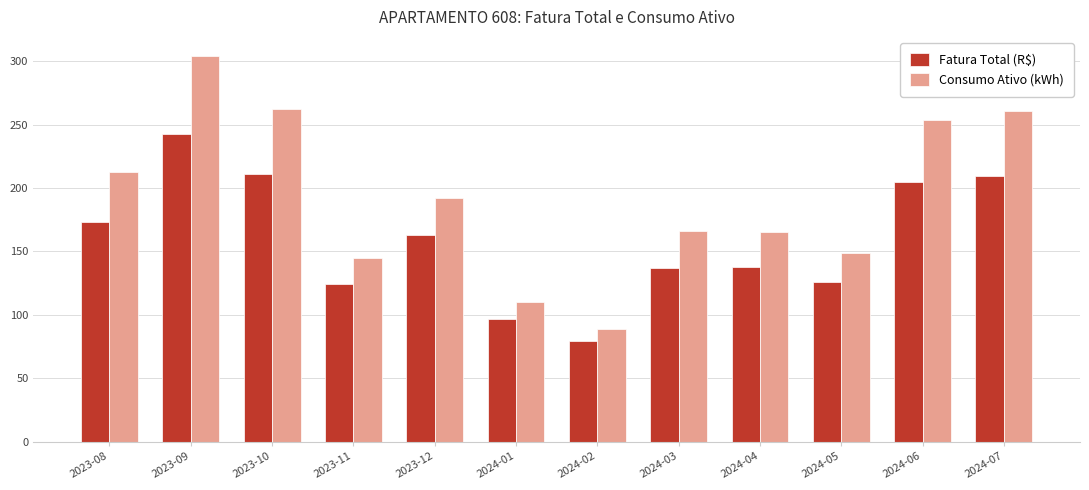

What is the value of the Fatura Total (R$) bar at the 1st from the left?

173.5